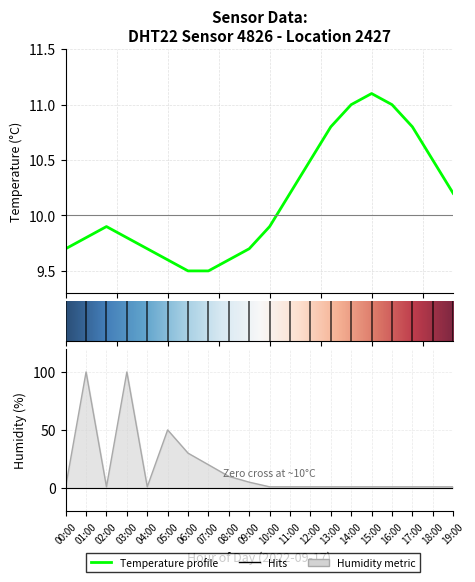

What is the spread (max minus min) of values at 02:00?

8.9